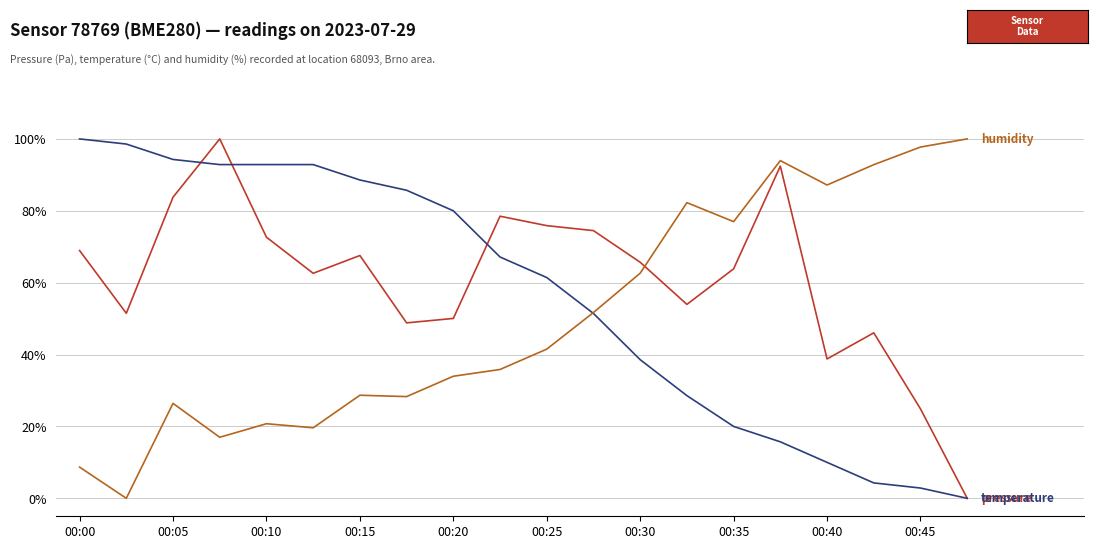

How many lines are shown in the chart?

3